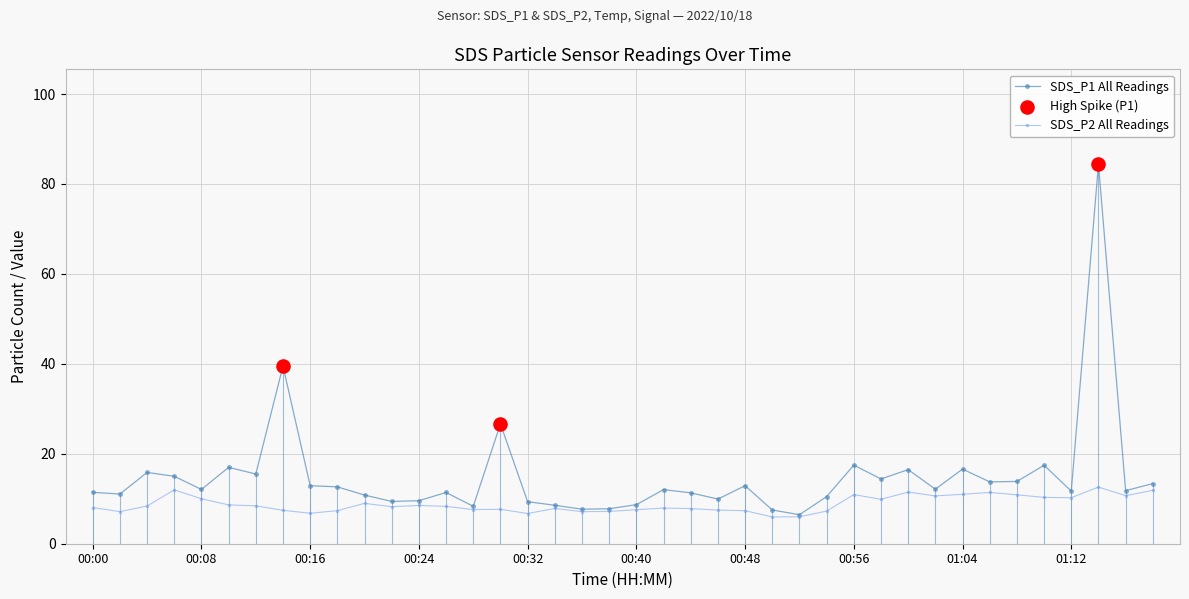

Which series has the largest total across all categories?

SDS_P1 All Readings